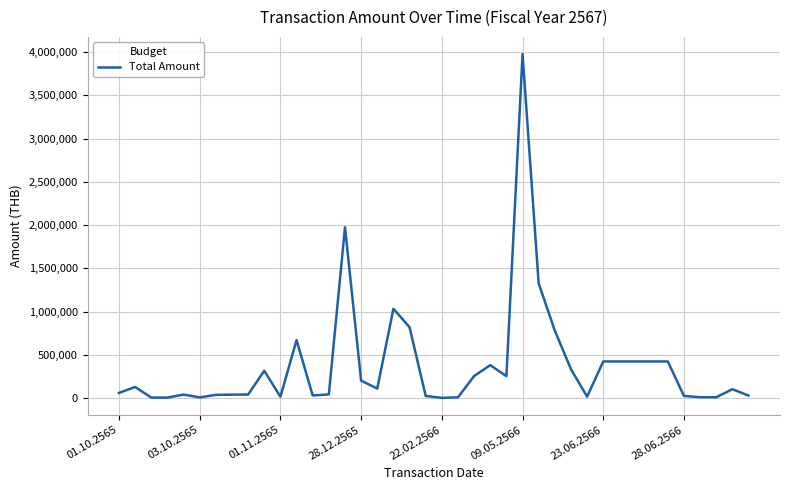

What is the greatest value displayed?

3978000.0